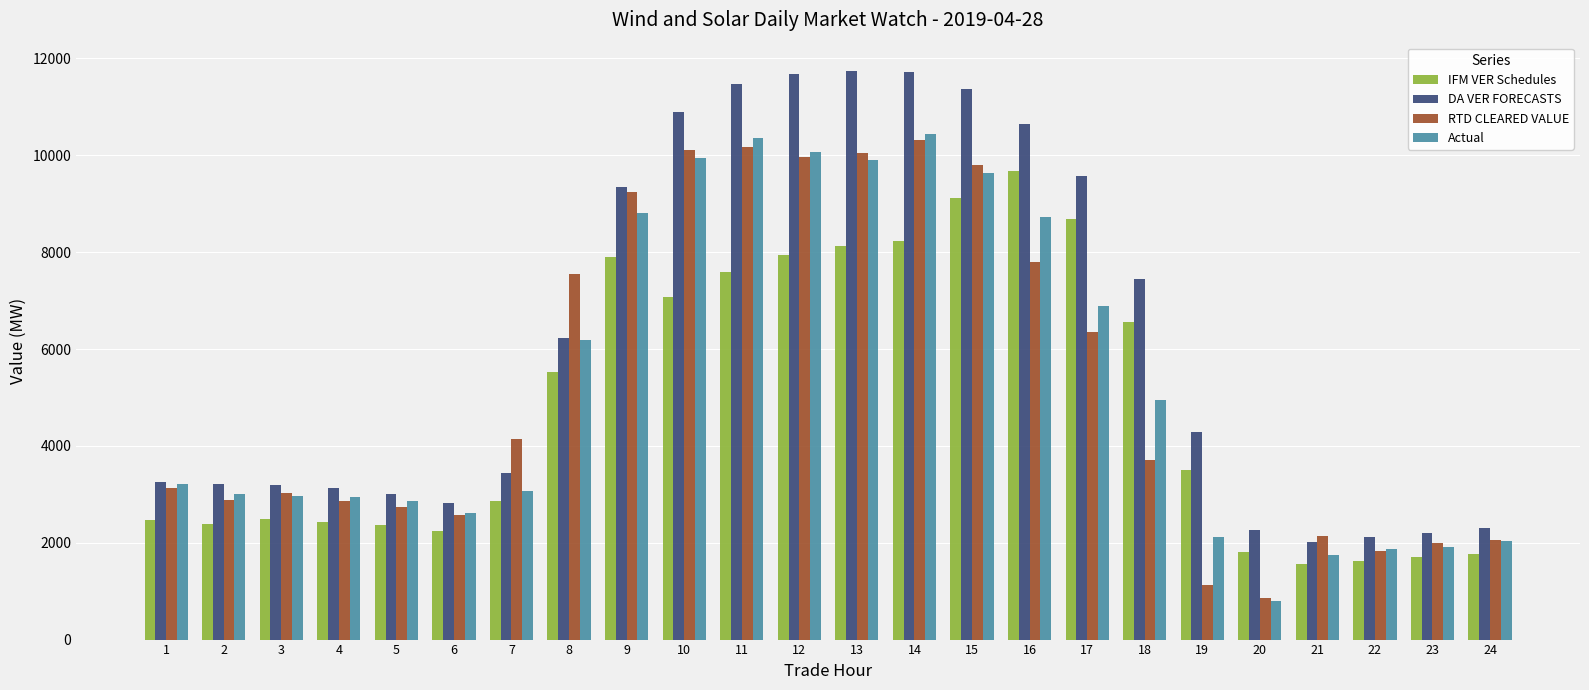

At how many categories does at least one series exceed 5645?

11